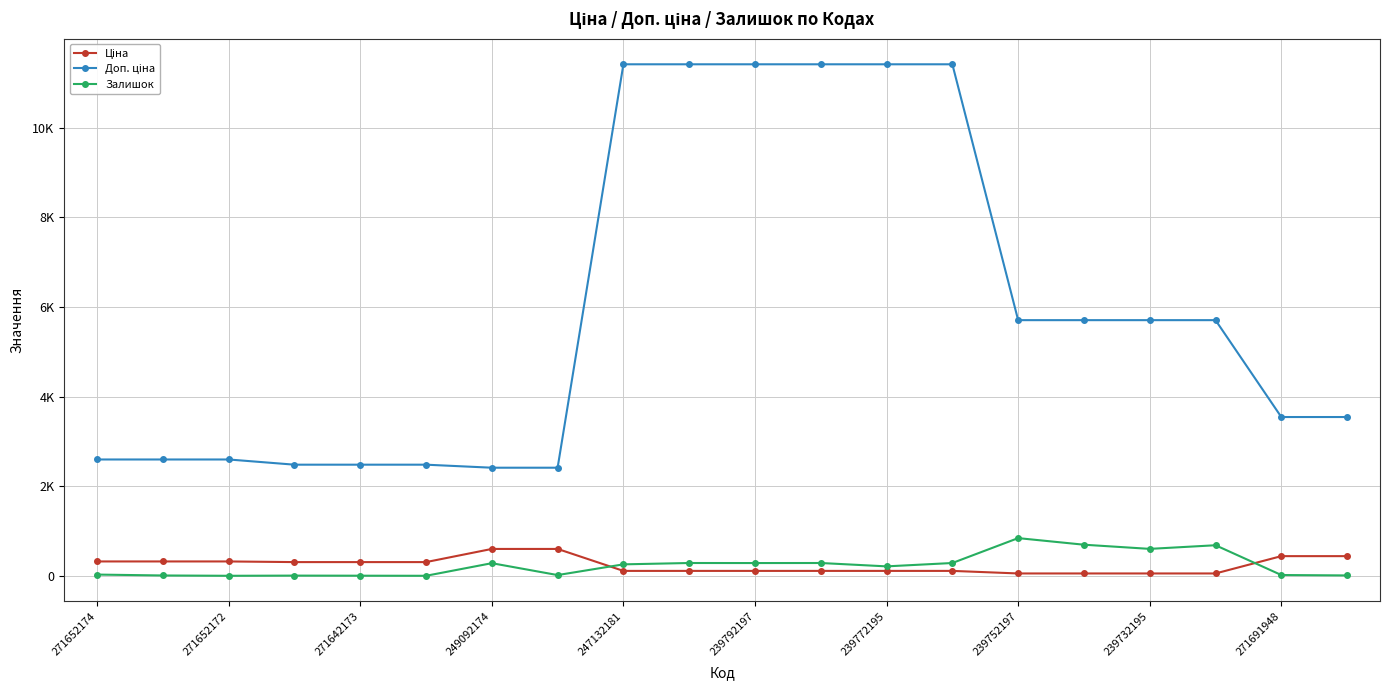

What is the label of the 4th point from the left?

249092174